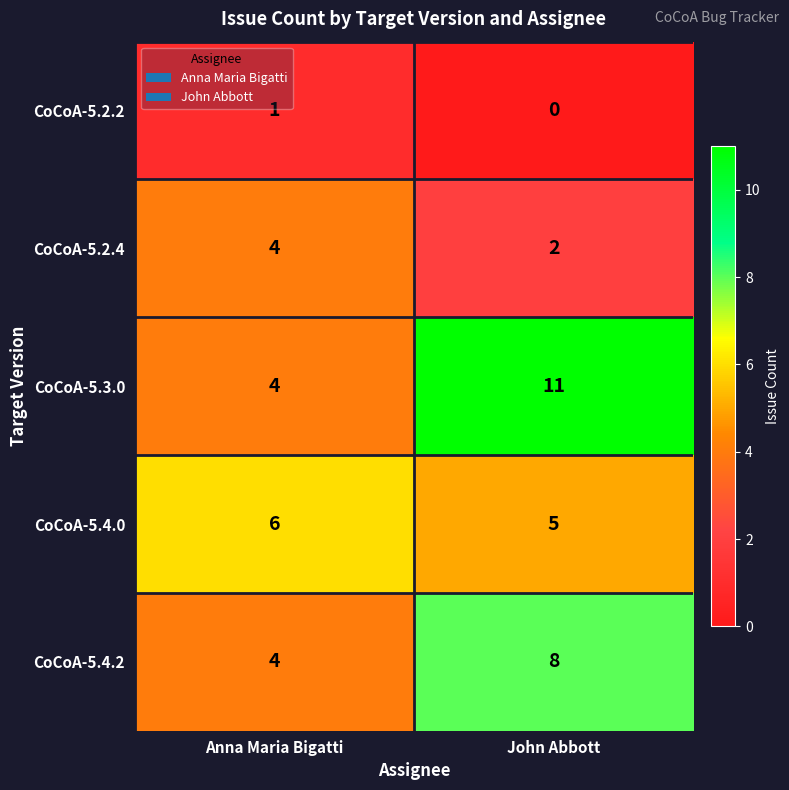

Count the number of categories in the chart.

2